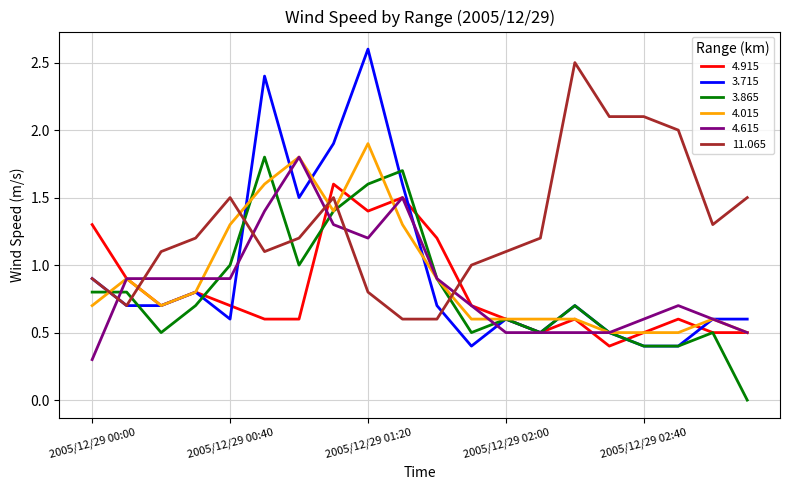

Which series ends up on top after the final intersection of 11.065 and 3.865?

11.065